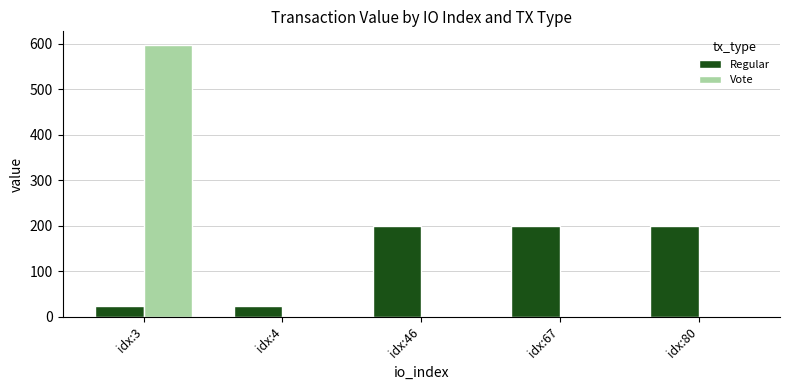

What is the sum of the Regular values at idx:3 and idx:67?

223.8